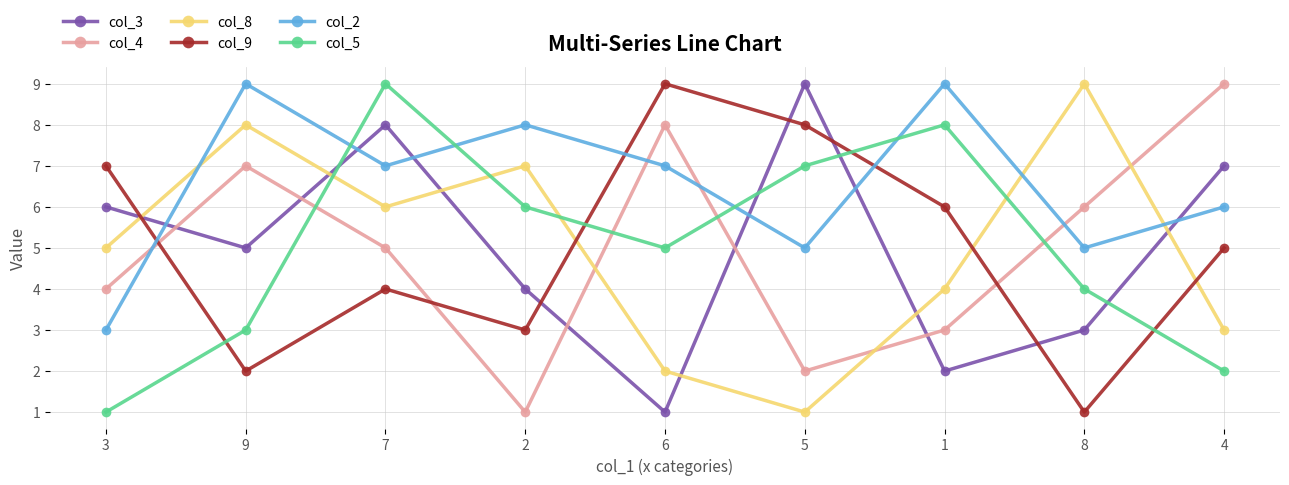

Rank the categories by col_3 value from lowest to highest.

6, 1, 8, 2, 9, 3, 4, 7, 5